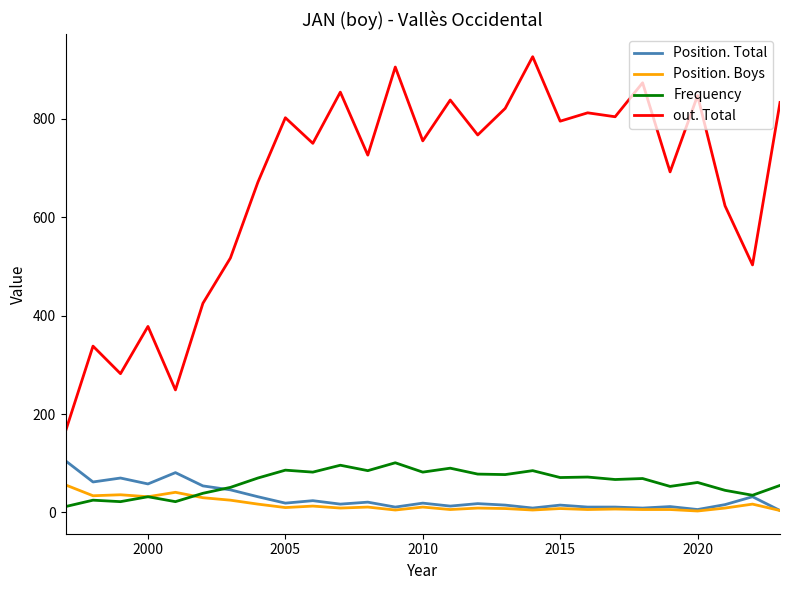

What is the greatest value displayed?

926